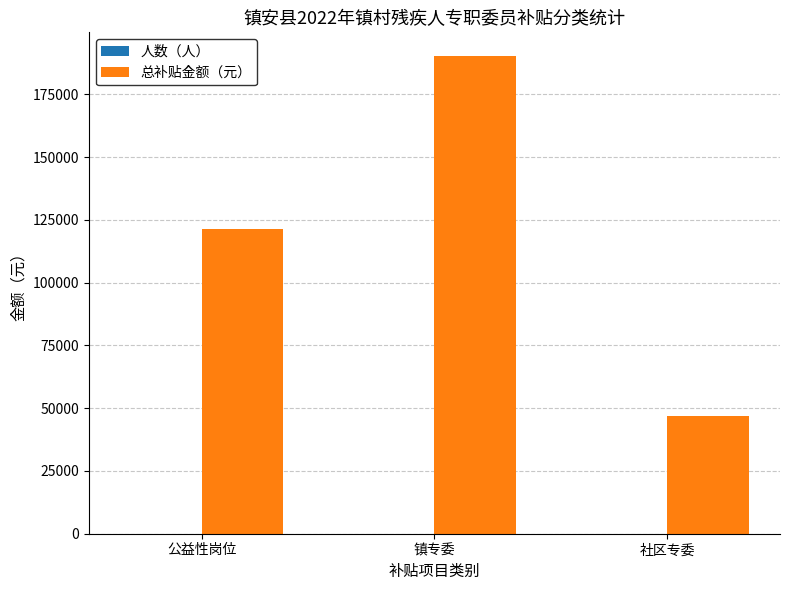

The value of 总补贴金额（元） at 镇专委 is 190140. True or false?

True